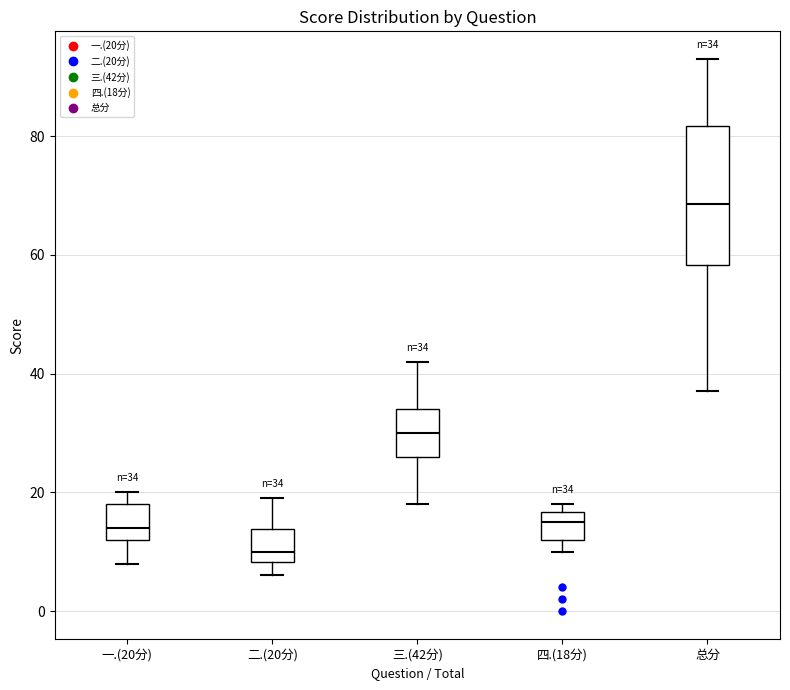

Which box is the tallest, from its lower edge to its upper edge?

总分